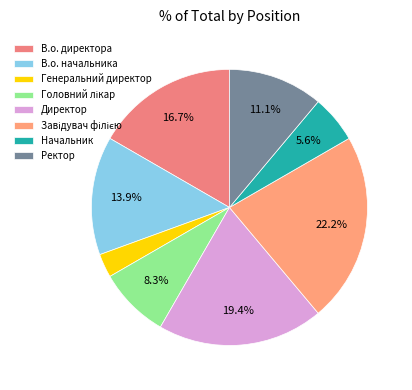

Combined, what portion of the pie is В.о. директора and Ректор?

27.8%